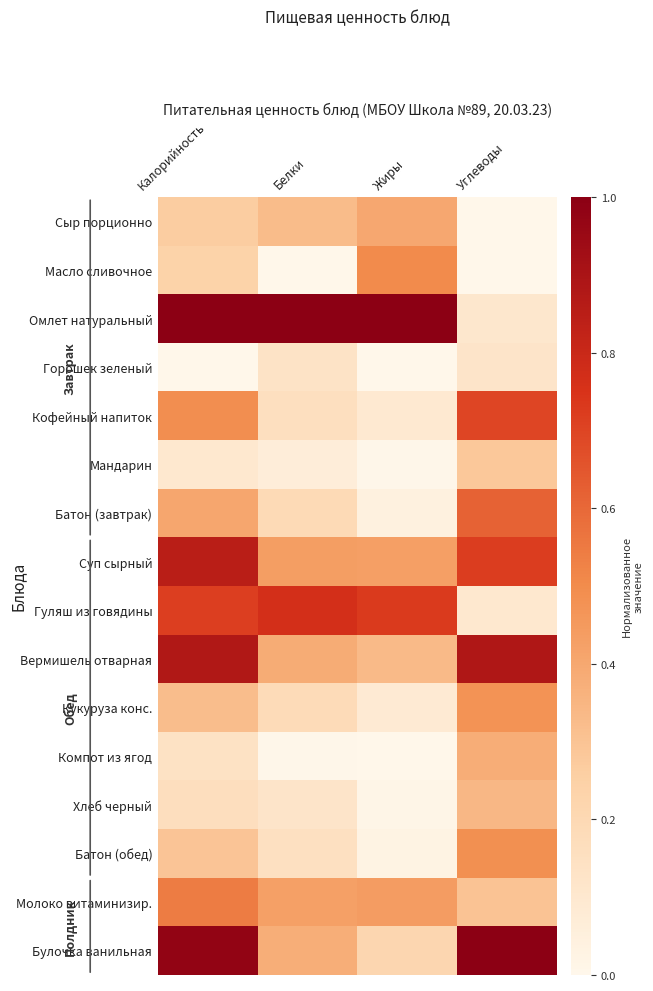

How many categories are shown in the chart?

4